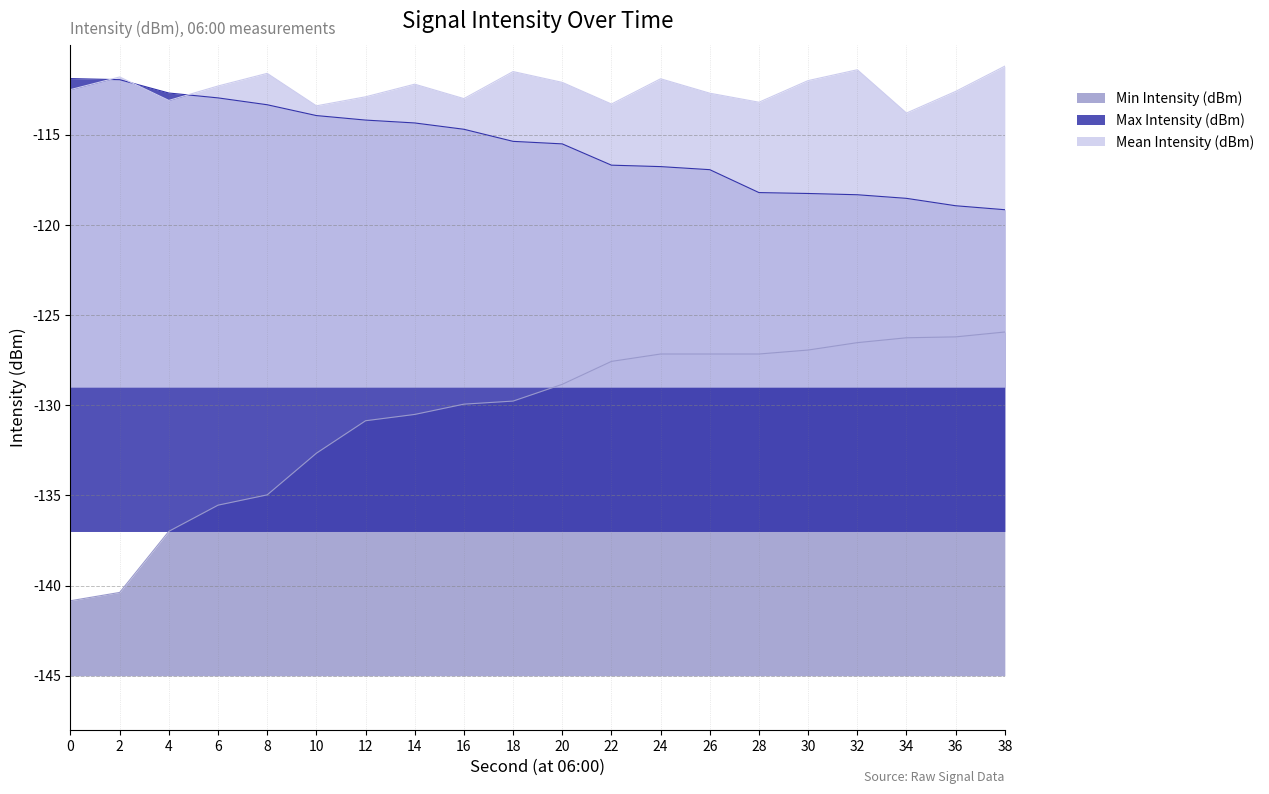

Which has a higher value, 24 or 0?

24